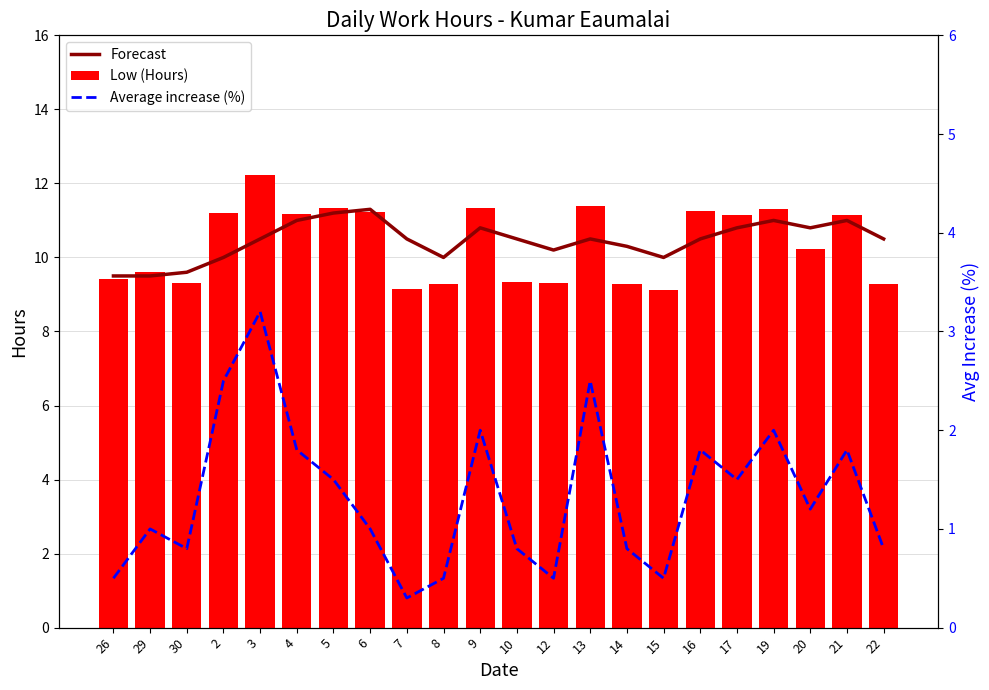

How many groups of bars are there?

22